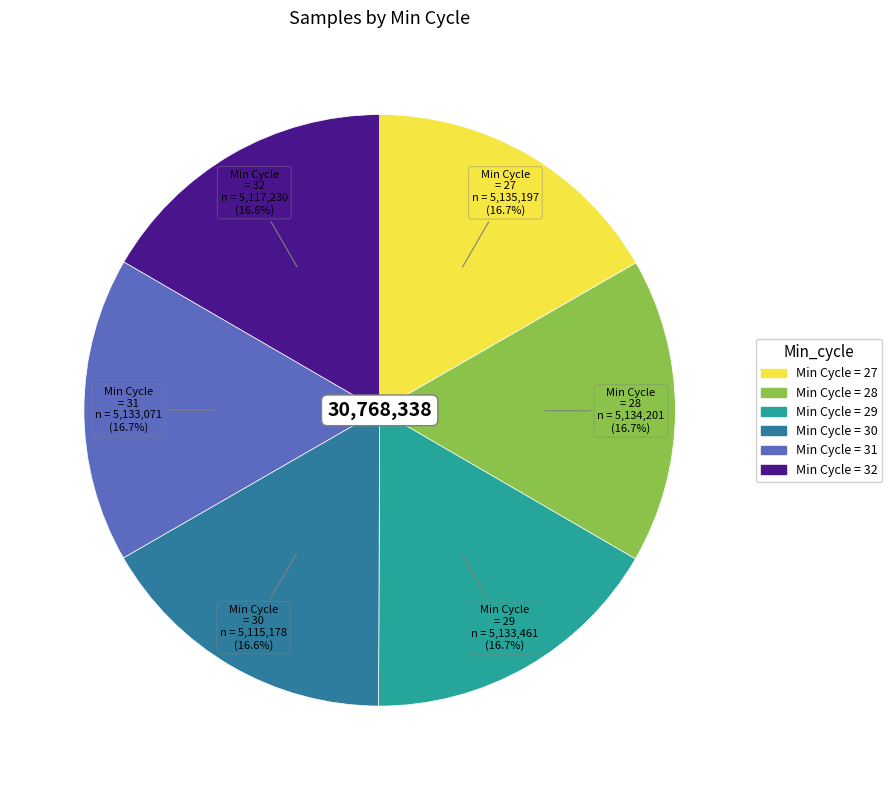

Is there any slice that represents more than half of the pie?

No